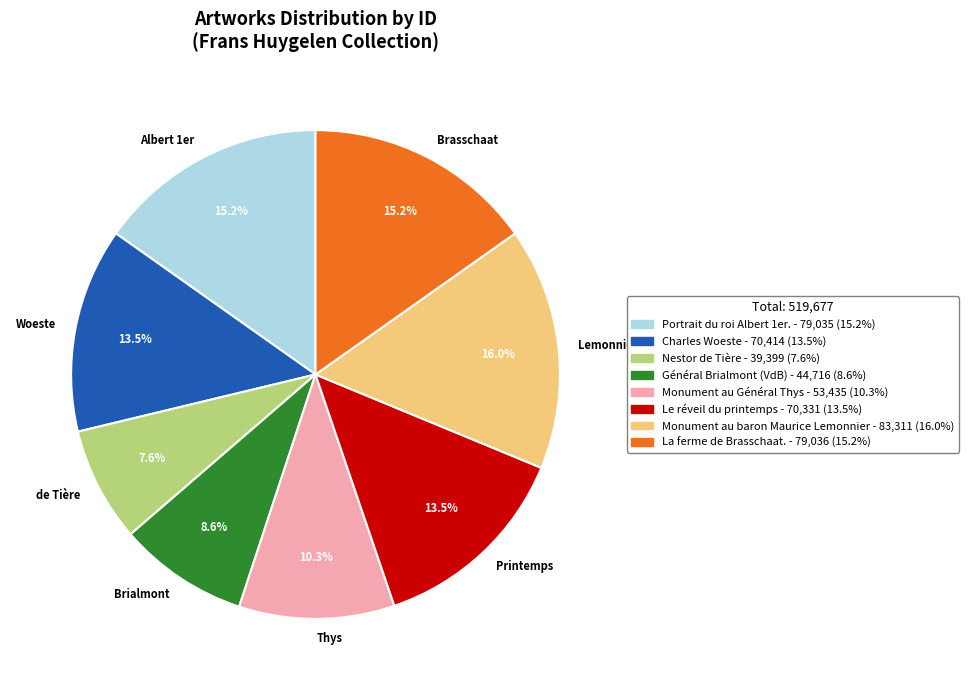

What is the ratio of the value at Thys to the value at de Tière?

1.4